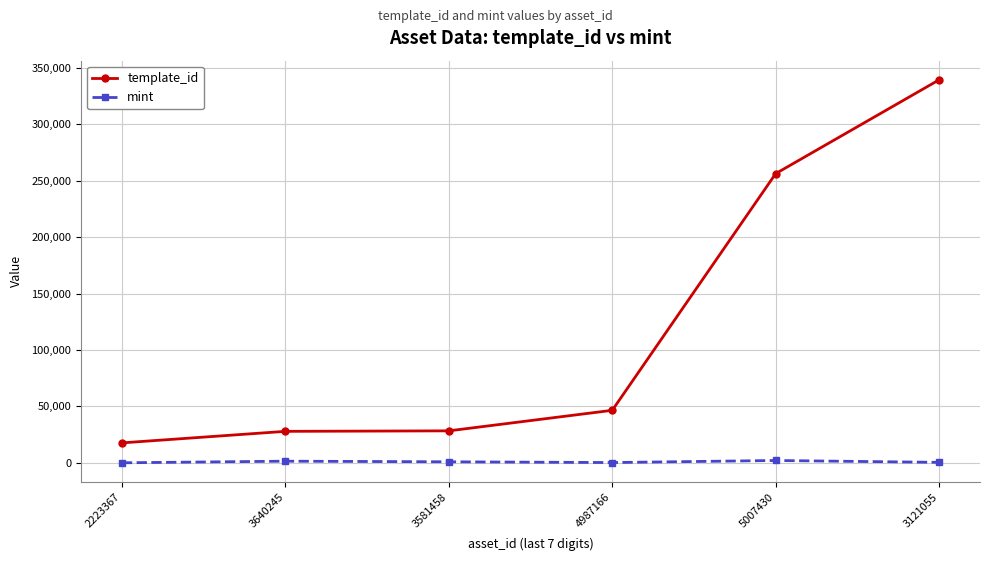

List the series in order of their peak value, highest first.

template_id, mint